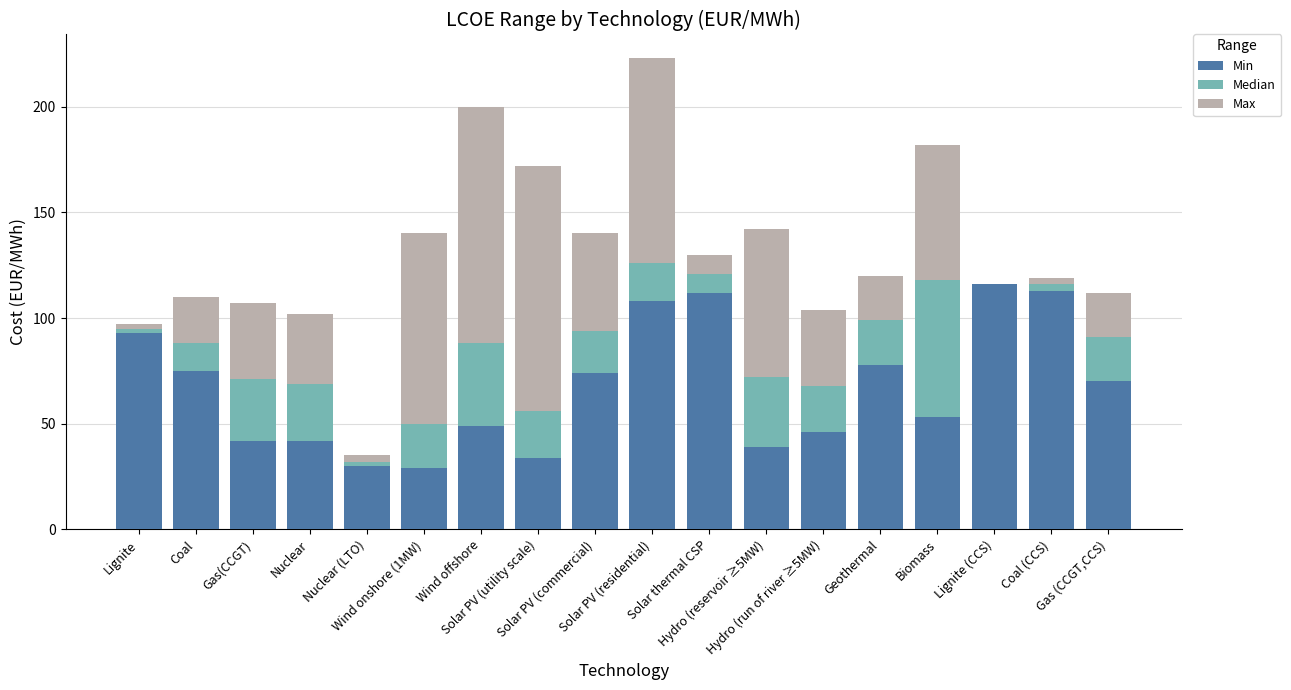

How many categories are shown in the chart?

18